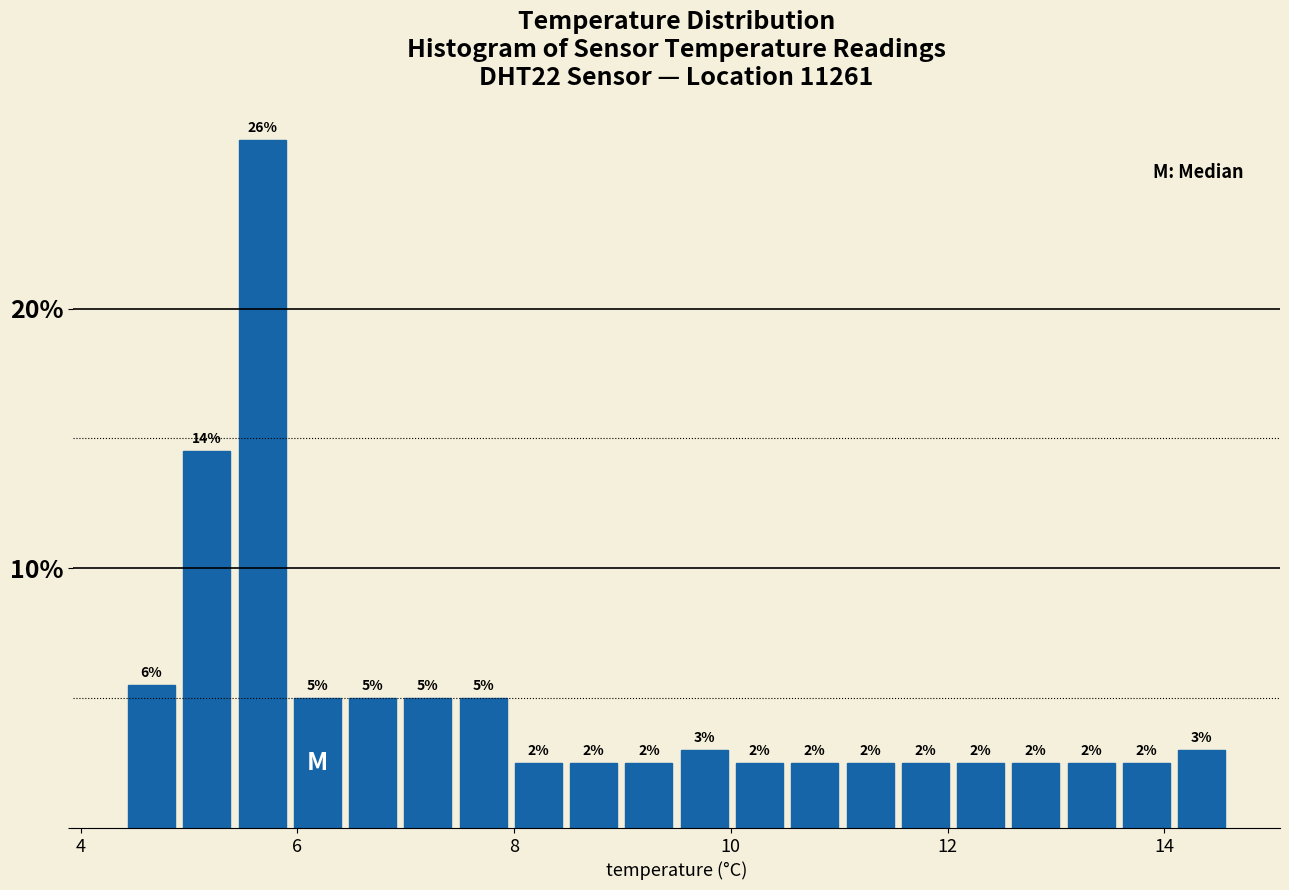

Read against the x-axis, roughly where is the centre of the tallest bar?

5.6